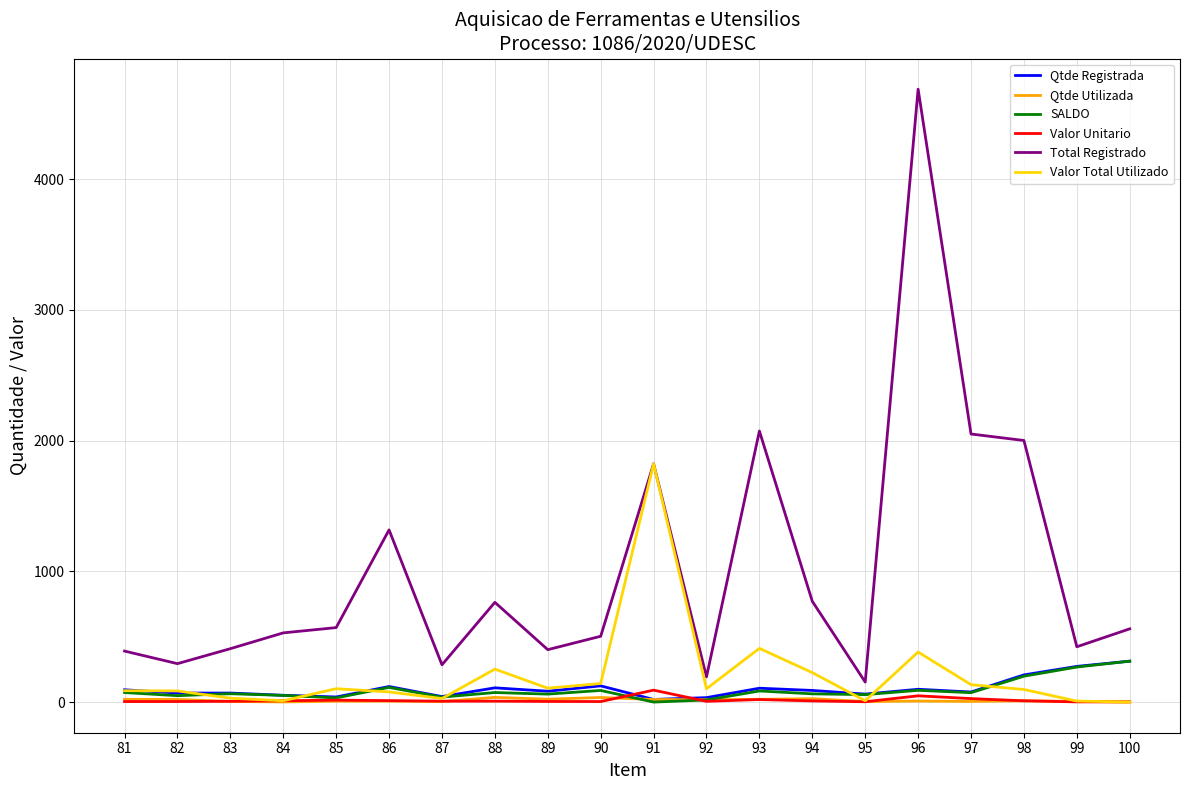

What are all the series names shown in the legend?

Qtde Registrada, Qtde Utilizada, SALDO, Valor Unitario, Total Registrado, Valor Total Utilizado